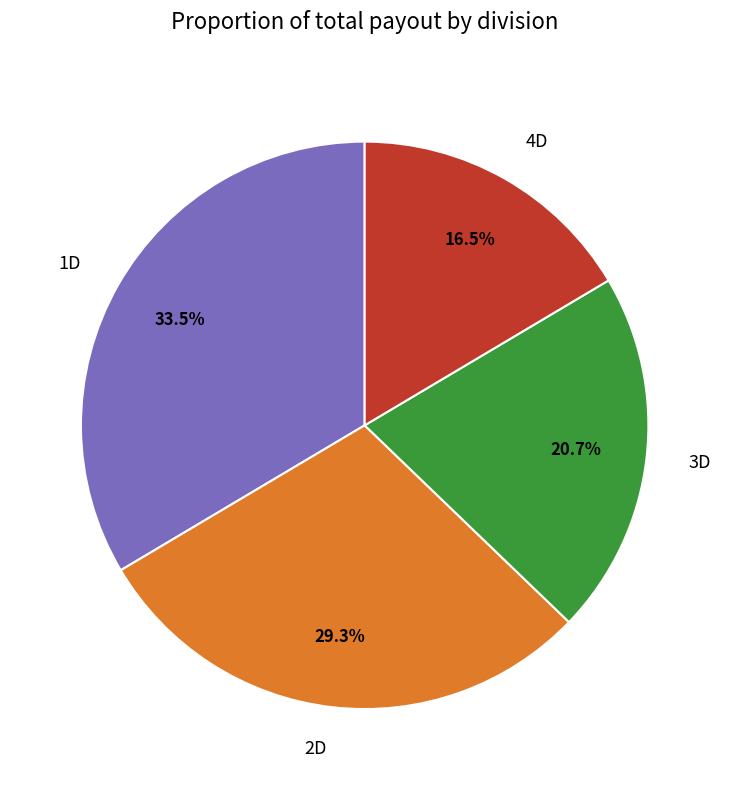

How much of the chart is everything except 4D?

83.5%